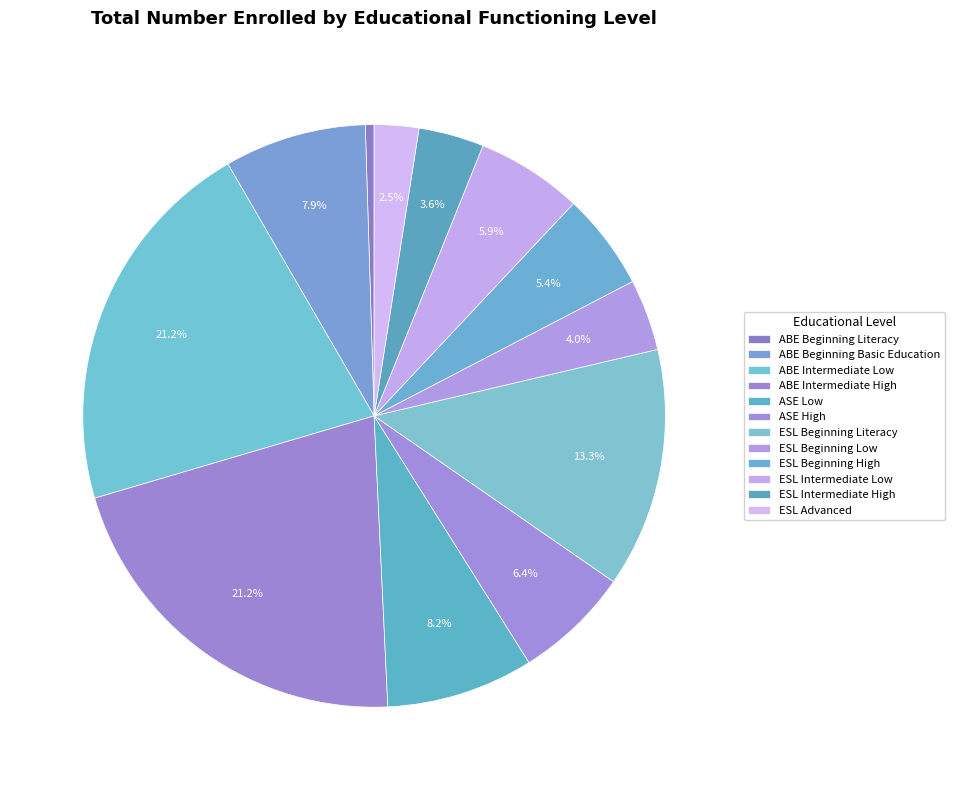

How many slices are in this pie chart?

12